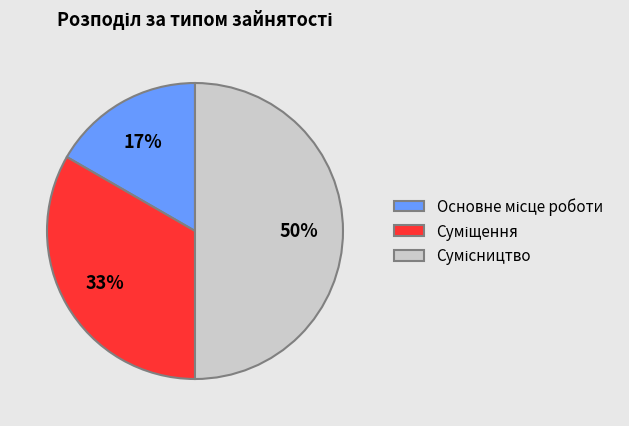

How many slices are in this pie chart?

3